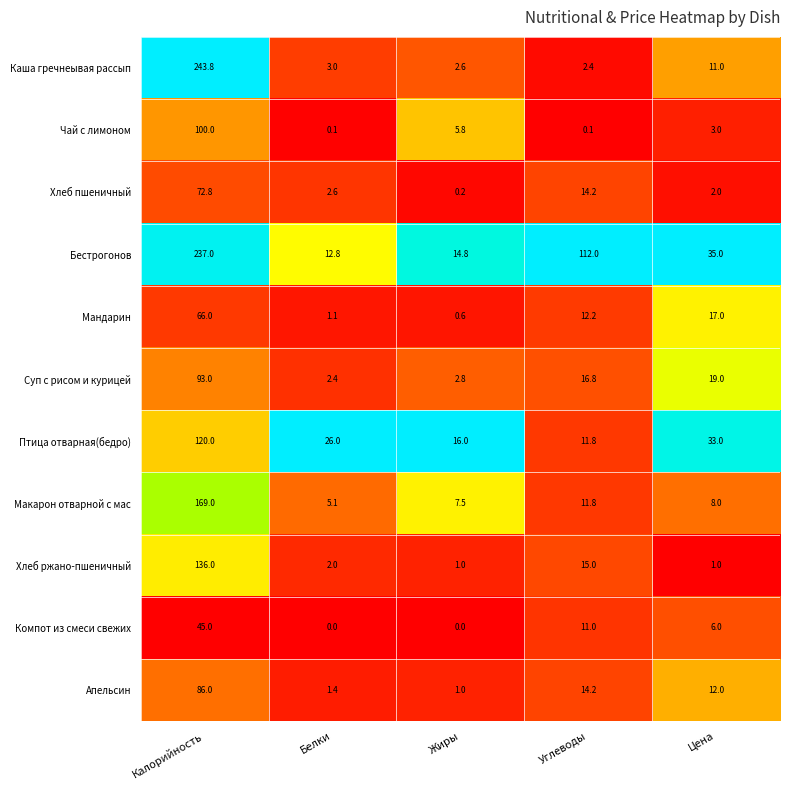

Which series changed the most between Калорийность and Белки?

Каша гречнеывая рассып